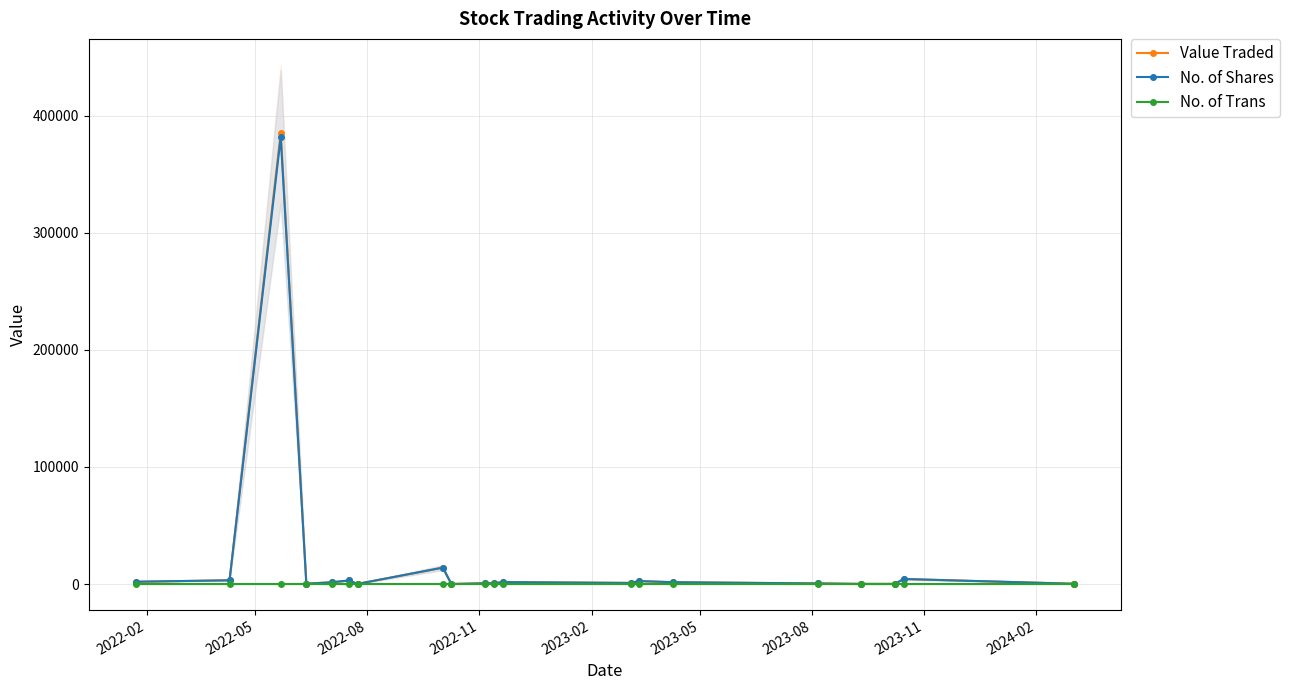

What is the difference between the maximum and second lowest values in the No. of Shares series?

381628